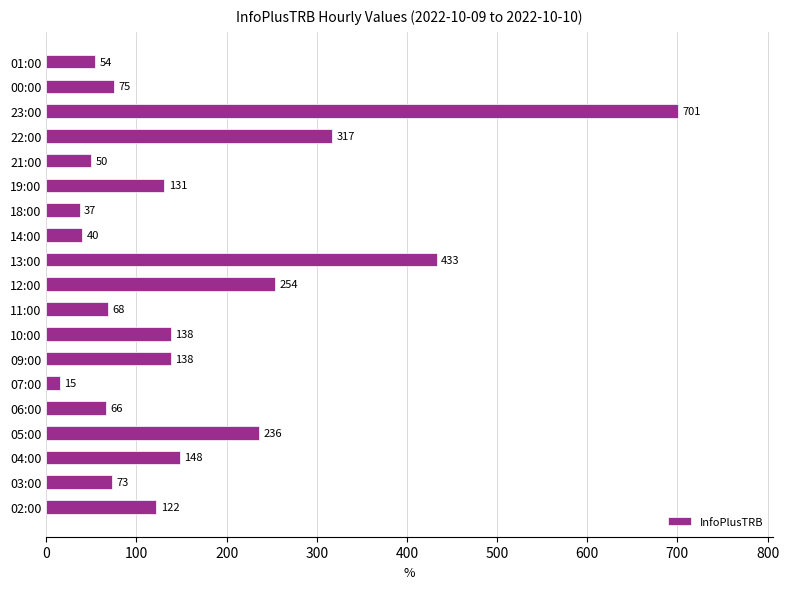

What is the ratio of the value at 04:00 to the value at 06:00?

2.2